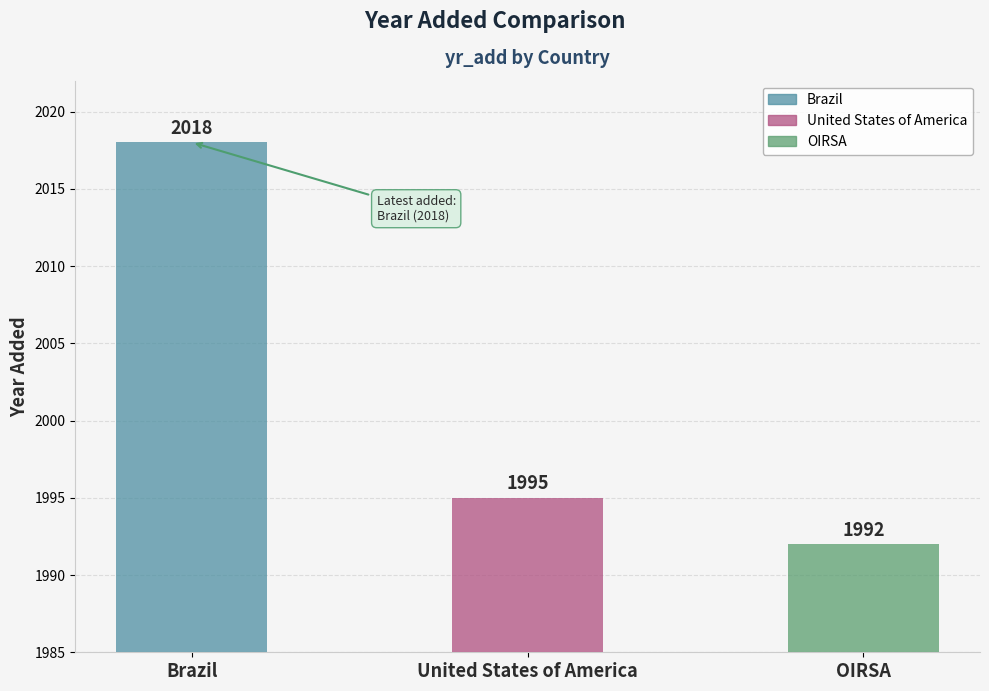

How many bars are there in total?

3